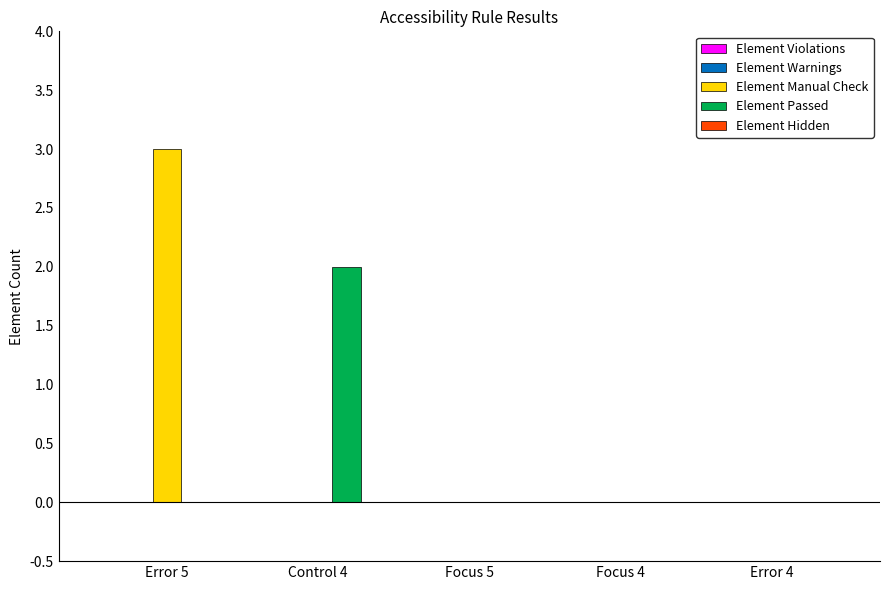

What is the greatest value displayed?

3